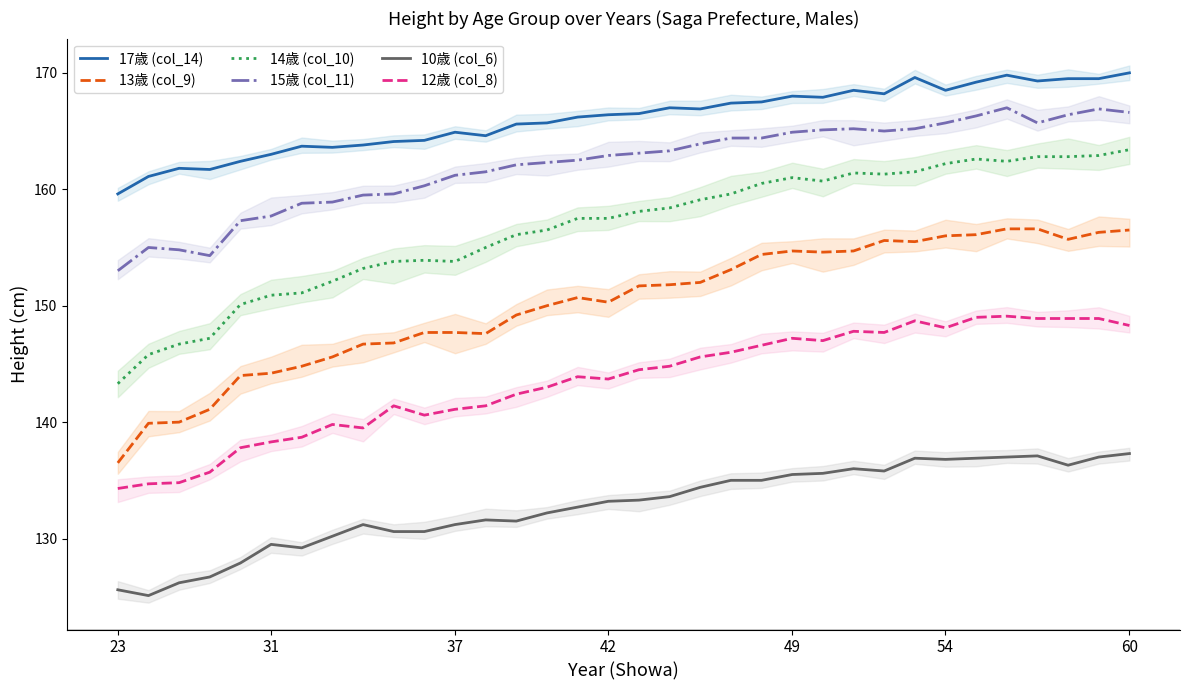

Reading left to right, transcribe all the data shown in this chart.

17歳 (col_14): 159.6	161.1	161.8	161.7	162.4	163.0	163.7	163.6	163.8	164.1	164.2	164.9	164.6	165.6	165.7	166.2	166.4	166.5	167.0	166.9	167.4	167.5	168.0	167.9	168.5	168.2	169.6	168.5	169.2	169.8	169.3	169.5	169.5	170.0
13歳 (col_9): 136.5	139.9	140.0	141.1	144.0	144.2	144.8	145.6	146.7	146.8	147.7	147.7	147.6	149.2	150.0	150.7	150.3	151.7	151.8	152.0	153.1	154.4	154.7	154.6	154.7	155.6	155.5	156.0	156.1	156.6	156.6	155.7	156.3	156.5
14歳 (col_10): 143.3	145.8	146.7	147.2	150.1	150.9	151.1	152.1	153.2	153.8	153.9	153.8	155.0	156.1	156.5	157.5	157.5	158.1	158.4	159.1	159.6	160.5	161.0	160.7	161.4	161.3	161.5	162.2	162.6	162.4	162.8	162.8	162.9	163.4
15歳 (col_11): 153.0	155.0	154.8	154.3	157.3	157.7	158.8	158.9	159.5	159.6	160.3	161.2	161.5	162.1	162.3	162.5	162.9	163.1	163.3	163.9	164.4	164.4	164.9	165.1	165.2	165.0	165.2	165.7	166.3	167.0	165.7	166.4	166.9	166.6
10歳 (col_6): 125.6	125.1	126.2	126.7	127.9	129.5	129.2	130.2	131.2	130.6	130.6	131.2	131.6	131.5	132.2	132.7	133.2	133.3	133.6	134.4	135.0	135.0	135.5	135.6	136.0	135.8	136.9	136.8	136.9	137.0	137.1	136.3	137.0	137.3
12歳 (col_8): 134.3	134.7	134.8	135.7	137.8	138.3	138.7	139.8	139.5	141.4	140.6	141.1	141.4	142.4	143.0	143.9	143.7	144.5	144.8	145.6	146.0	146.6	147.2	147.0	147.8	147.7	148.7	148.1	149.0	149.1	148.9	148.9	148.9	148.3